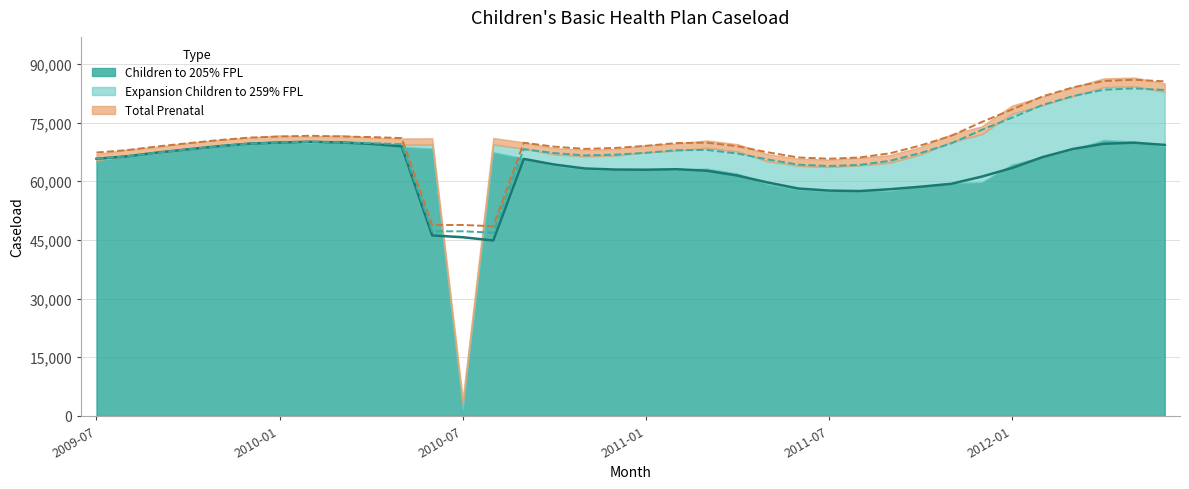

What is the difference between the maximum and minimum values in the Total Prenatal series?

746